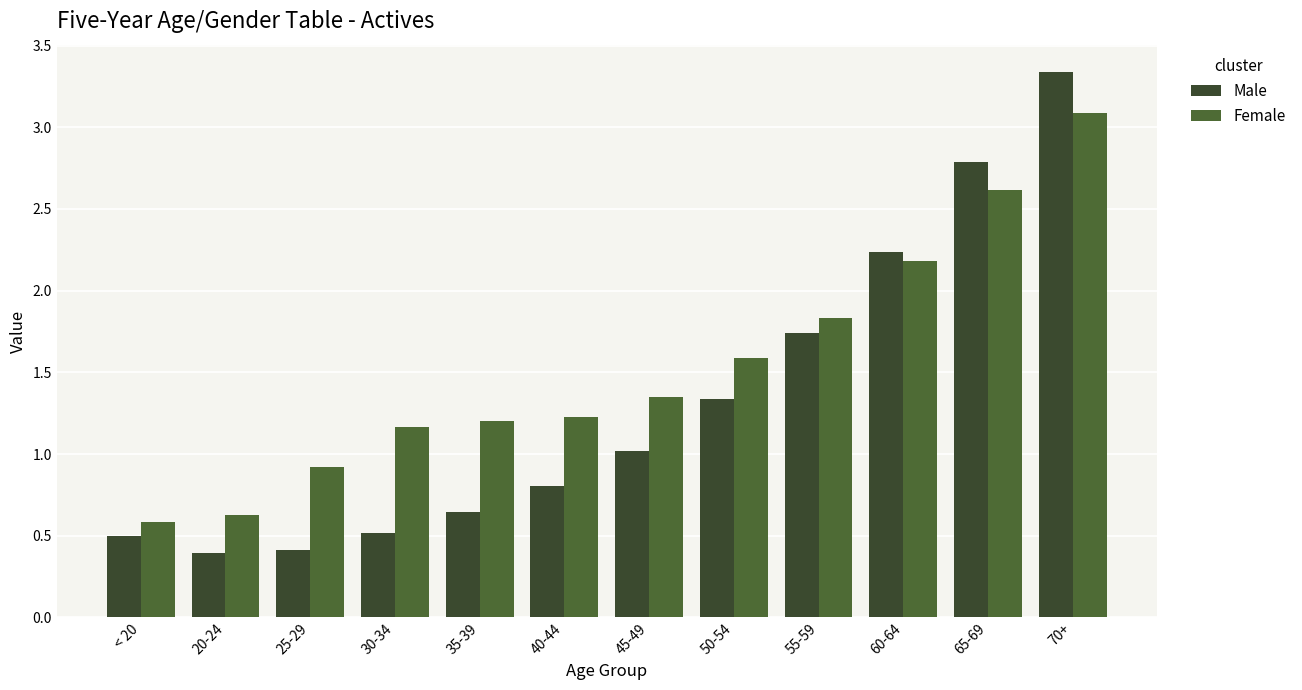

What is the minimum value shown in the chart?

0.4